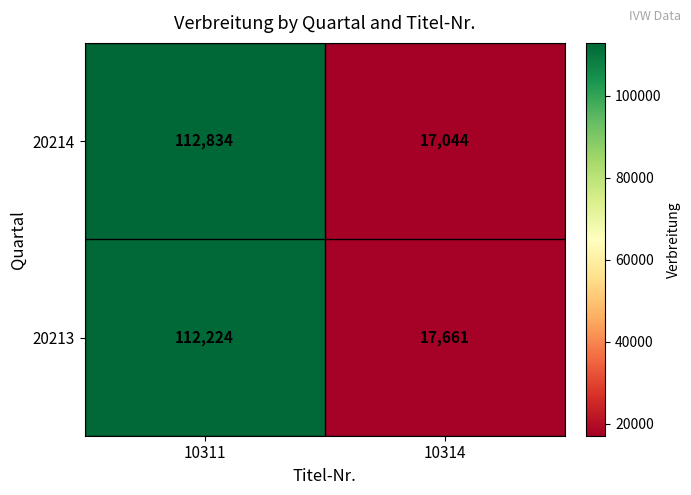

Is it true that 20214 equals 6019 at 10314?

False